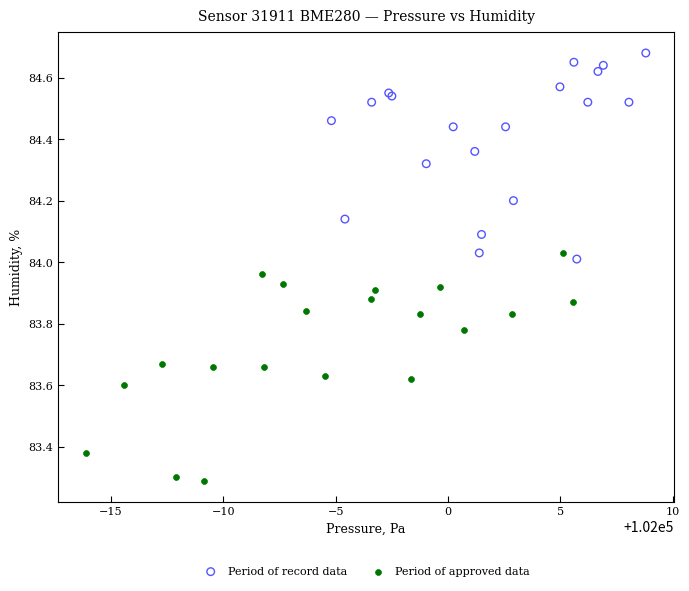

What are all the series names shown in the legend?

Period of record data, Period of approved data